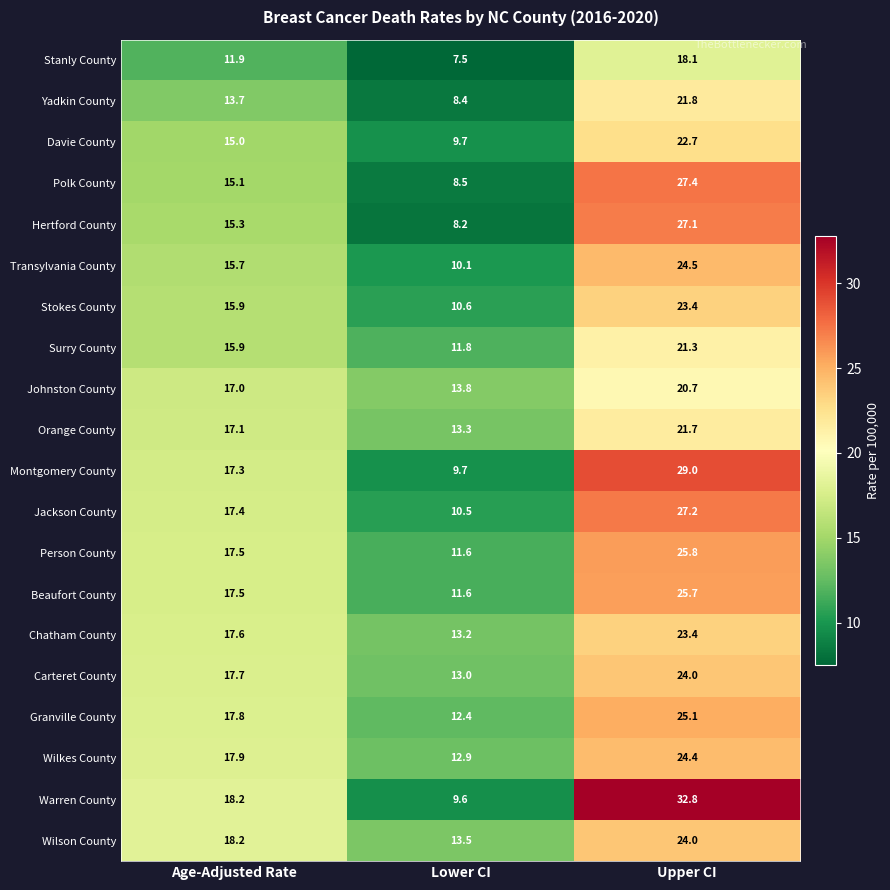

What is the approximate value of Surry County at Upper CI?

21.3